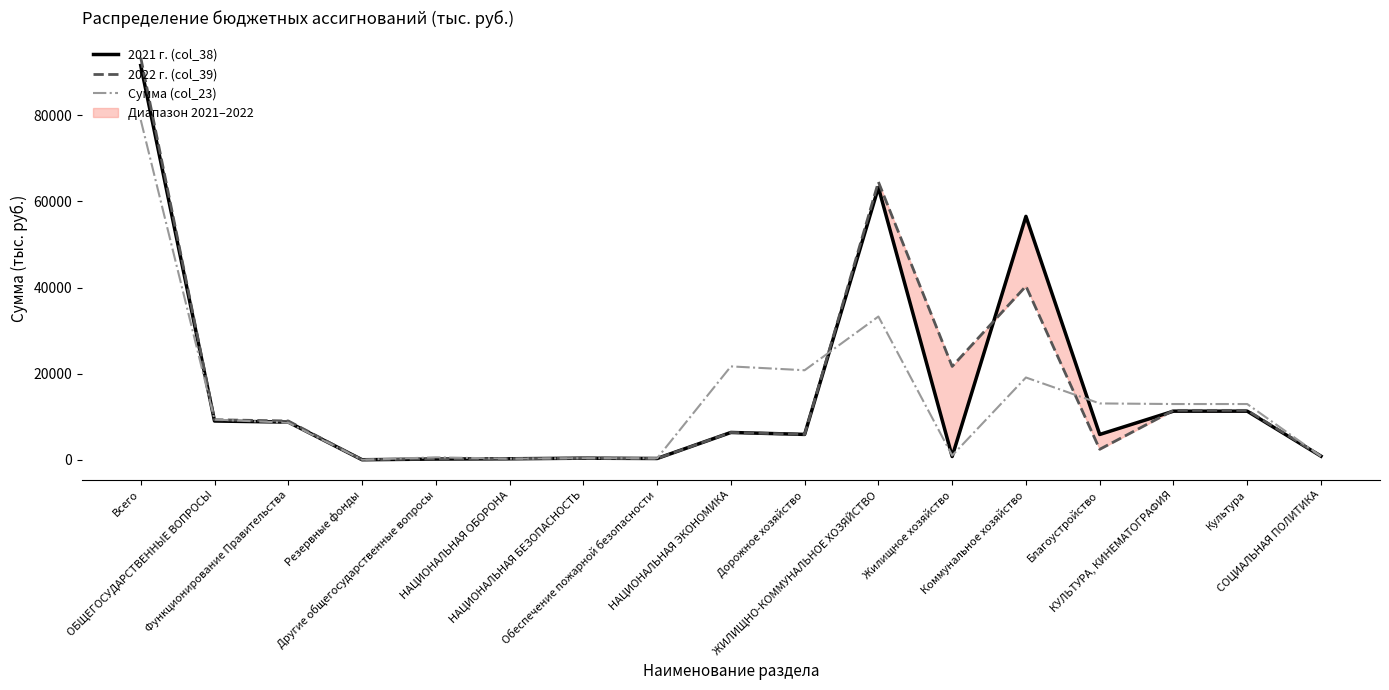

How many distinct data groups are displayed?

3